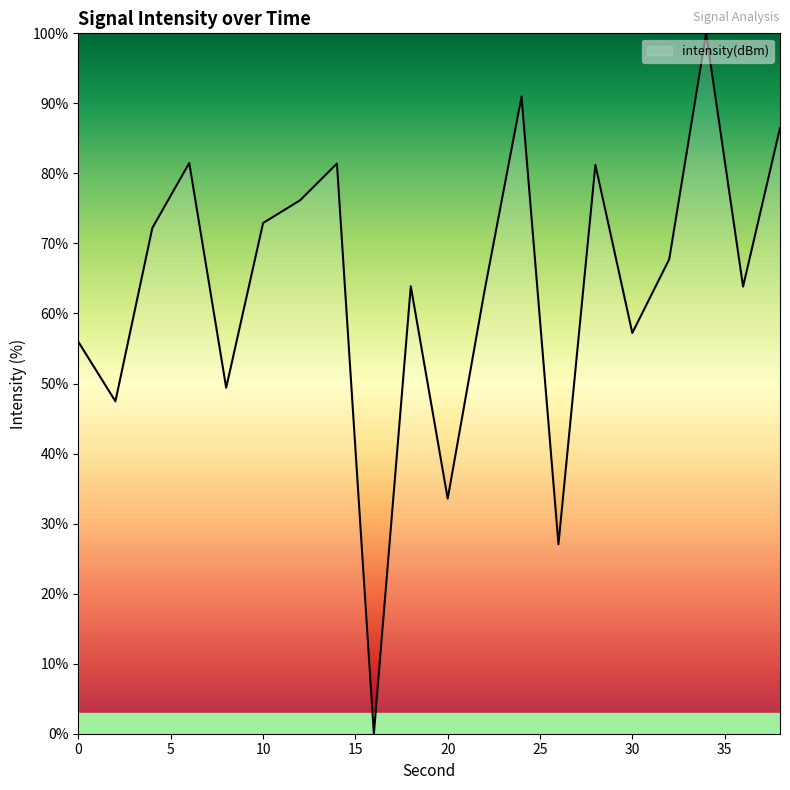

List the labels in order of value, smallest first.

16, 26, 20, 2, 8, 0, 30, 22, 36, 18, 32, 4, 10, 12, 28, 14, 6, 38, 24, 34